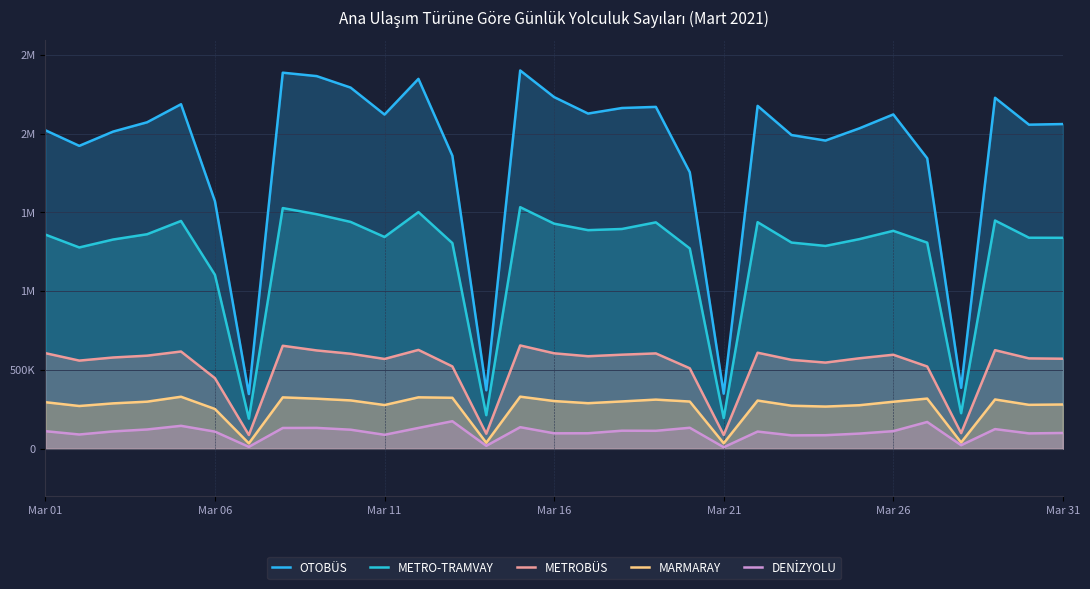

Reading left to right, list all the values displayed in this chart.

OTOBÜS: 2020673	1921549	2012283	2071256	2185746	1570525	346669	2385884	2364164	2291310	2120157	2346709	1859145	370616	2399970	2231075	2126582	2161759	2168894	1754218	349199	2175351	1990176	1955224	2032711	2121028	1842724	386231	2226798	2056054	2059952
METRO-TRAMVAY: 1358504	1276920	1327315	1360788	1444975	1103271	190817	1526814	1487923	1438956	1343357	1501165	1304654	212734	1532456	1427855	1386723	1394113	1436196	1270581	194218	1437319	1307895	1286594	1329785	1382452	1307367	225208	1447855	1338597	1338094
METROBÜS: 606223	558959	578689	590231	616667	447419	86820	653044	623445	602463	569419	626849	522039	94959	655069	605268	586600	596456	604576	510047	87101	608941	563659	546343	573652	596153	521557	98618	625117	573044	570837
MARMARAY: 294991	270813	287542	298340	329601	251915	33796	325583	317220	306281	276922	325848	322993	37659	330072	302294	288670	299796	311422	299170	34387	305339	272649	267283	275769	297927	317919	39429	312365	278240	280469
DENİZYOLU: 111102	90052	109678	121948	145025	108260	11635	131458	131918	120487	88109	131602	174226	18166	136417	97620	97875	114094	113484	132666	9260	108668	84456	85543	95797	111284	169498	22062	124329	96995	99704